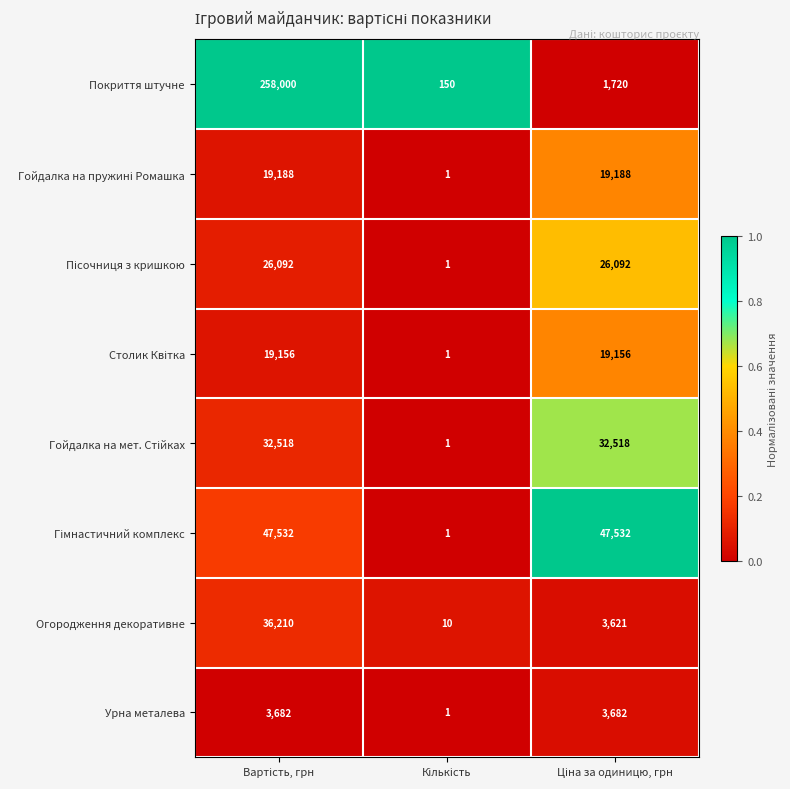

What is the average value of the Огородження декоративне series?

13280